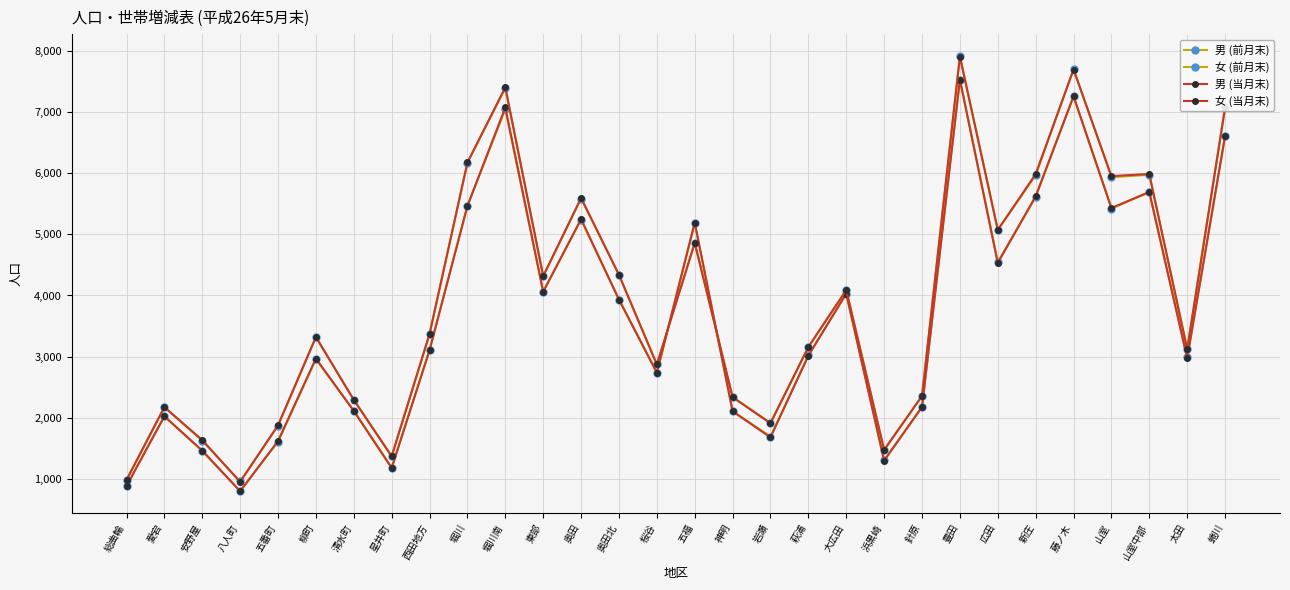

List the labels in order of 女 (当月末) value, largest first.

豊田, 藤ノ木, 堀川南, 蜷川, 堀川, 山室中部, 新庄, 山室, 奥田, 広田, 五福, 奥田北, 東部, 大広田, 西田地方, 柳町, 萩浦, 太田, 桜谷, 針原, 神明, 清水町, 愛宕, 岩瀬, 五番町, 安野屋, 浜黒崎, 星井町, 総曲輪, 八人町